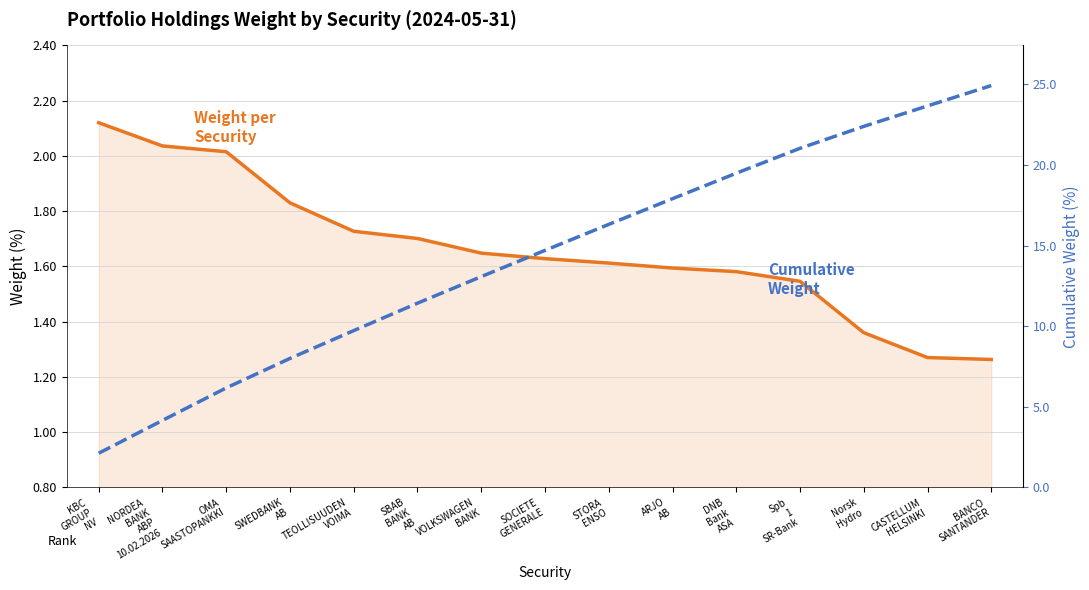

What is the label of the 1st point from the left?

KBC
GROUP
NV